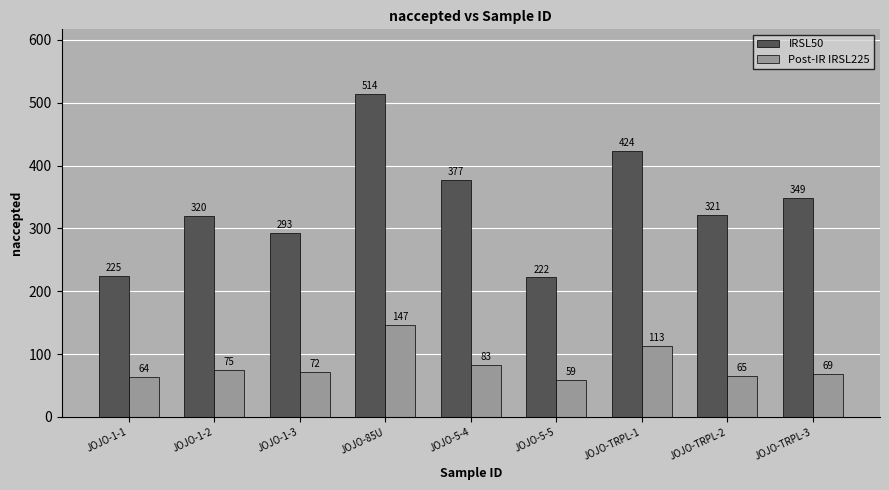

What position from the right is JOJO-5-5?

4